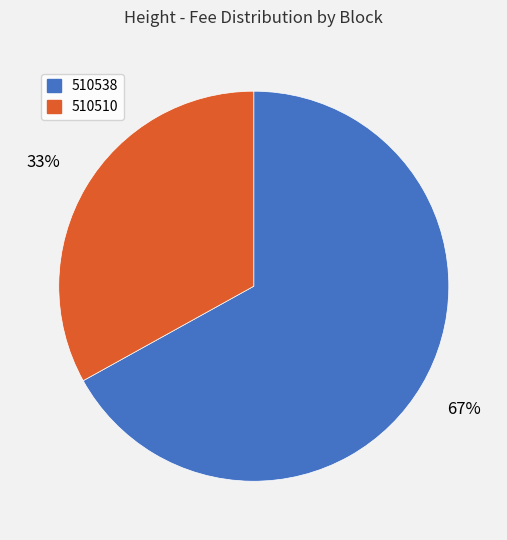

Is there any slice that represents more than half of the pie?

Yes